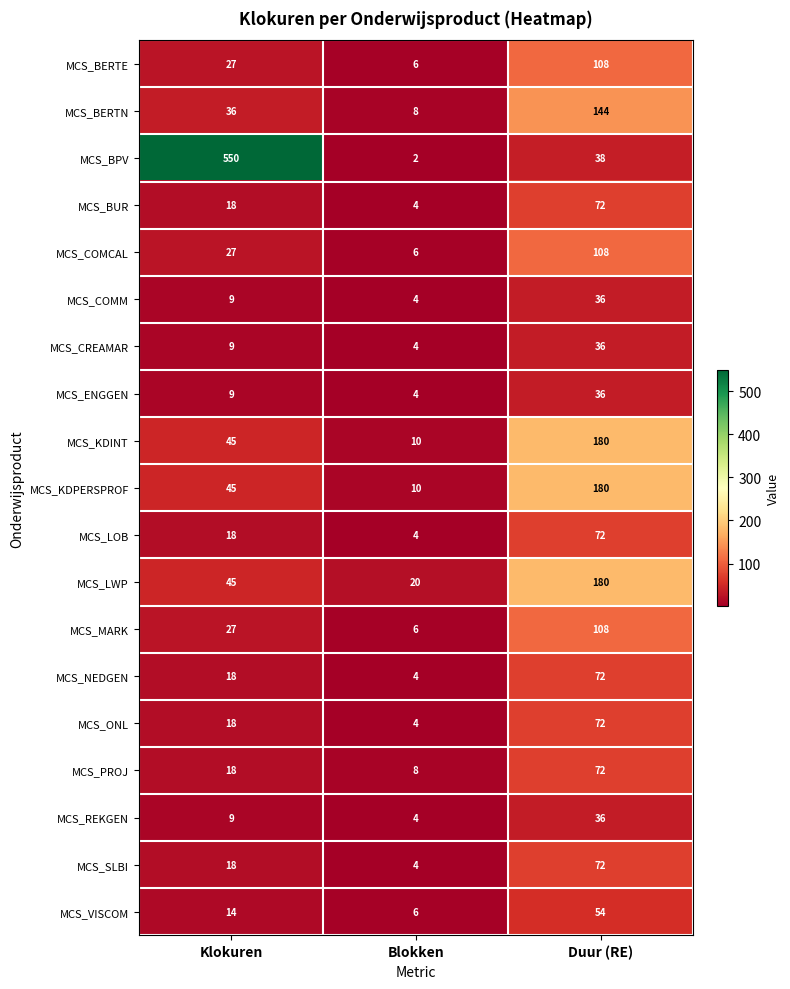

List the labels in order of MCS_CREAMAR value, largest first.

Duur (RE), Klokuren, Blokken